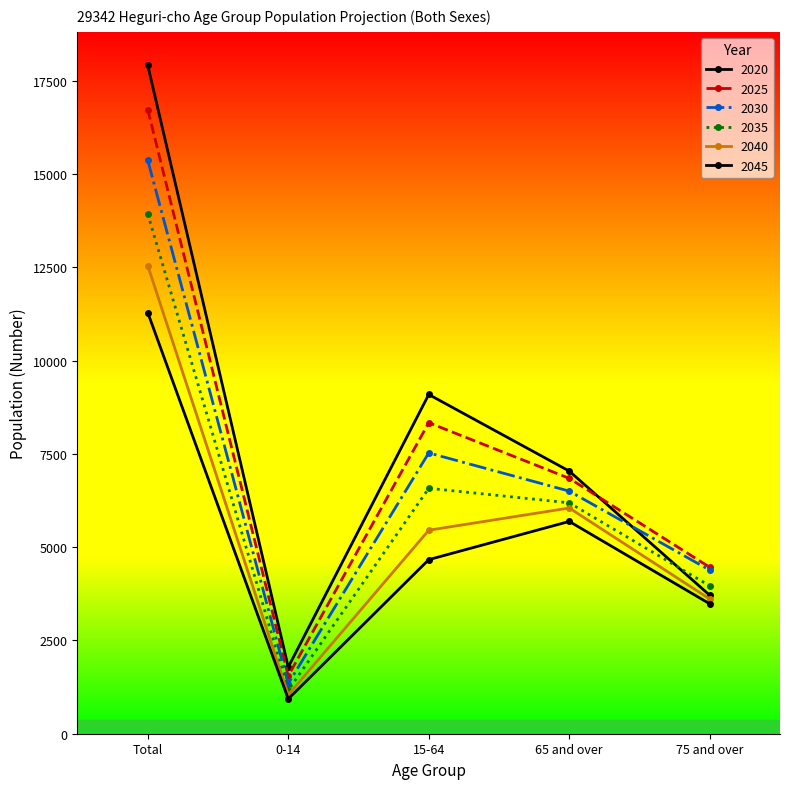

How many data points in 2035 are less than 6188?

2